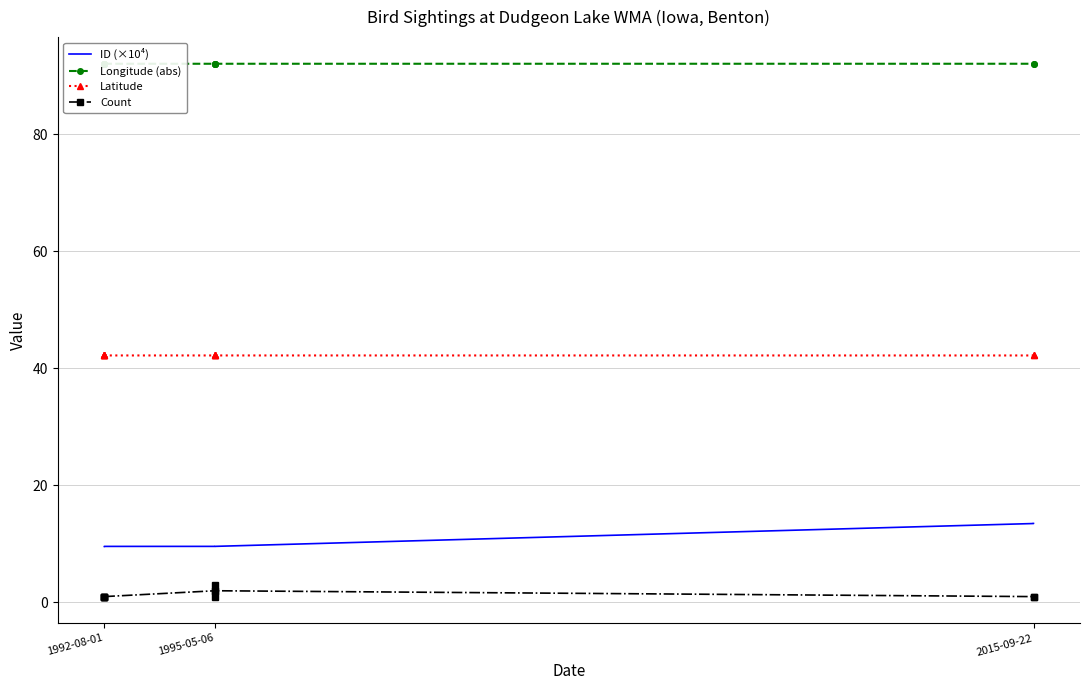

What is the sum of all ID (×10⁴) values?

113.2